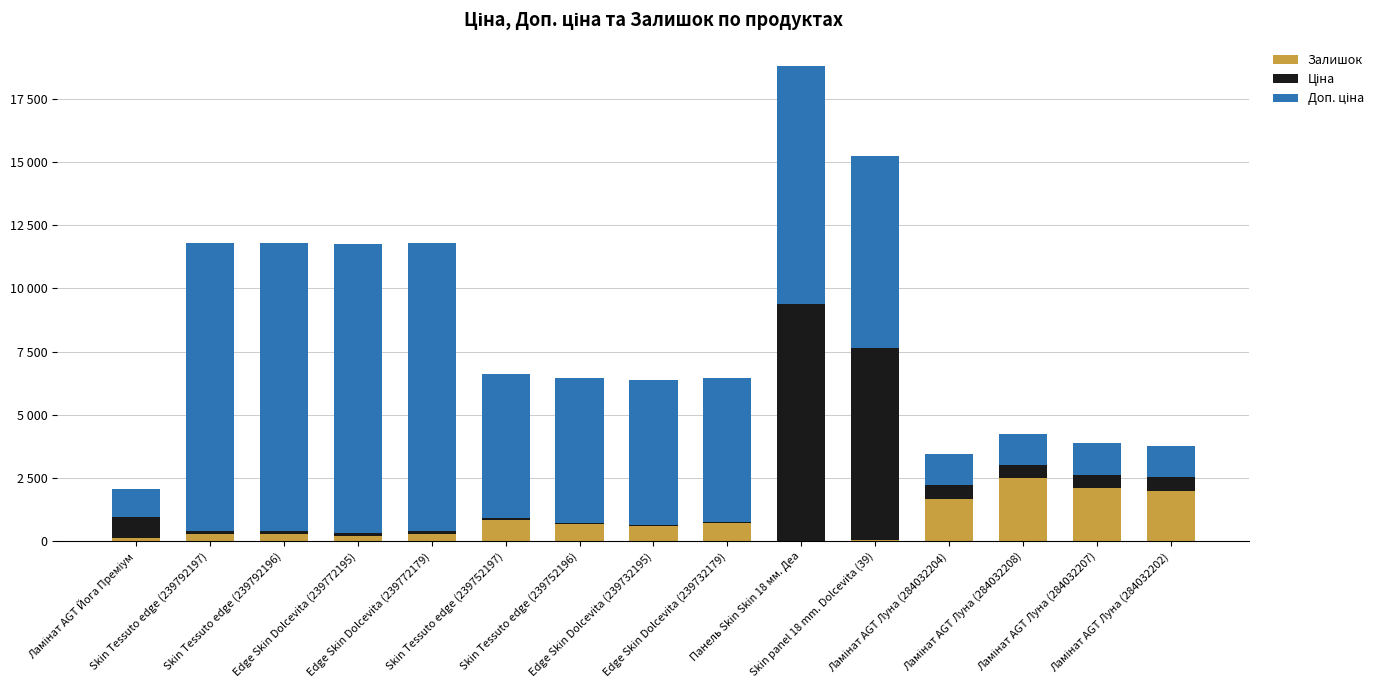

At which category is the sum across all series the highest?

Панель Skin Skin 18 мм. Деа